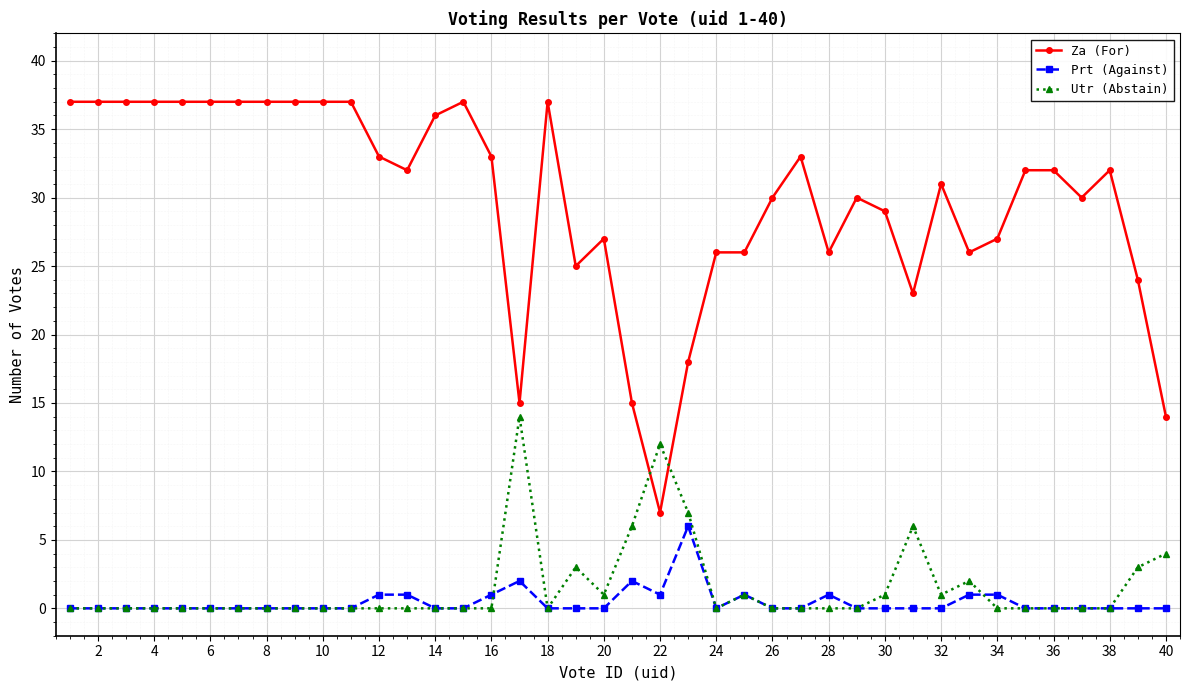

How many series are shown in this chart?

3